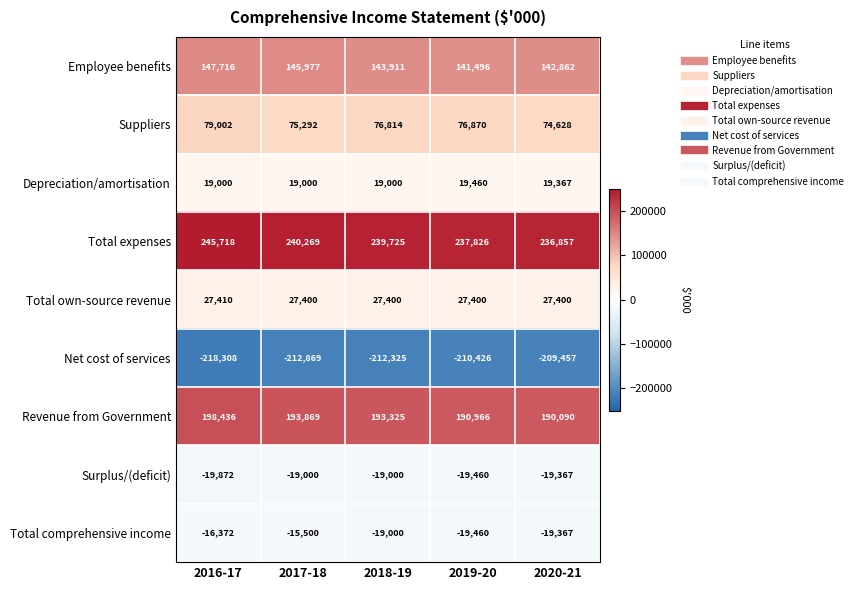

At how many categories does at least one series exceed 48?

5